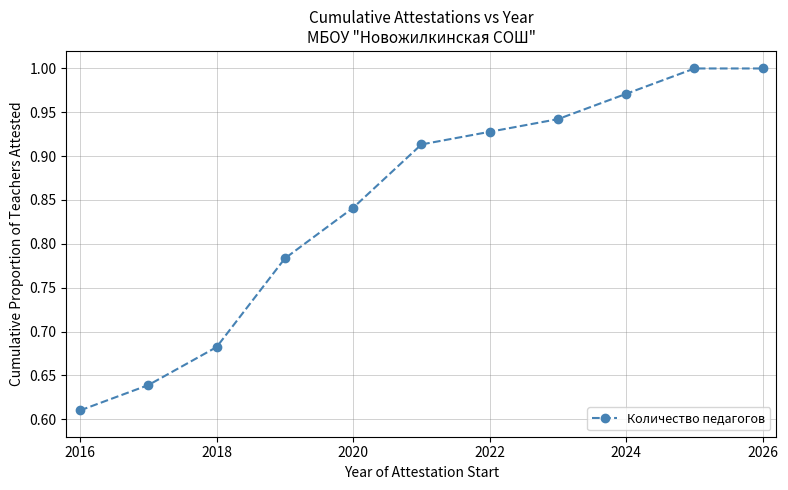

True or false: the data has more than 2 interior local peaks.

False